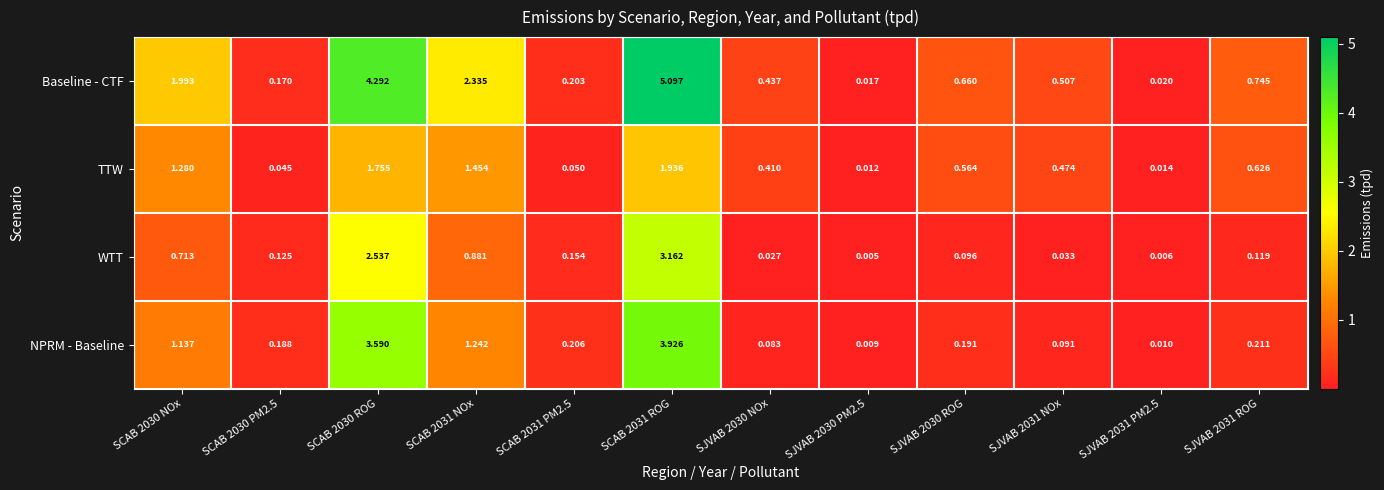

Rank the series at SCAB 2031 ROG from lowest to highest value.

TTW, WTT, NPRM - Baseline, Baseline - CTF